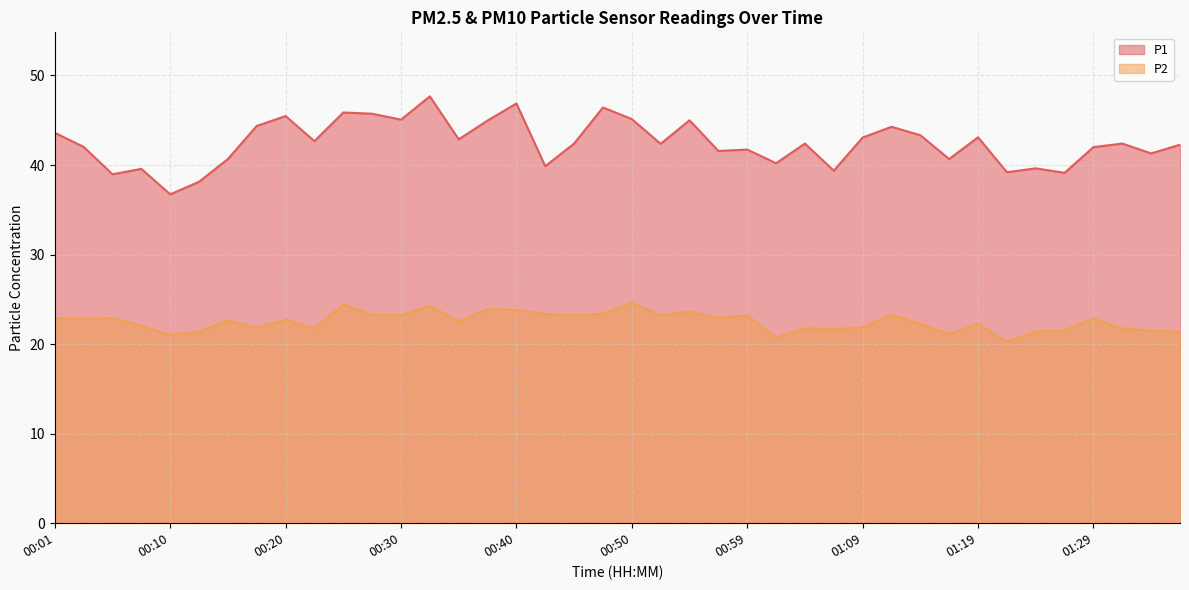

Between 00:03 and 01:31, which is larger?

01:31